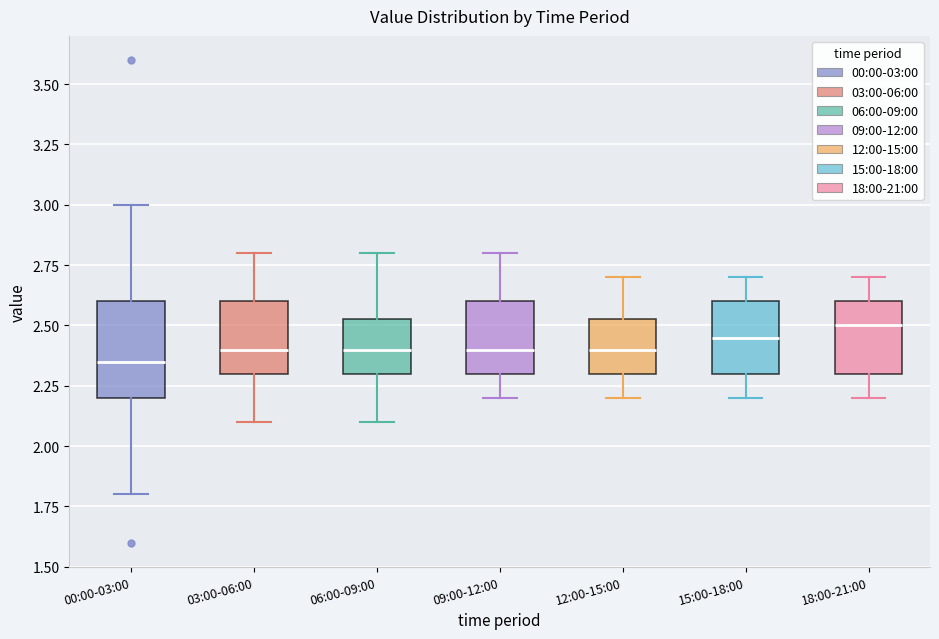

Comparing the boxes themselves (not the whiskers), which one is the tallest?

00:00-03:00